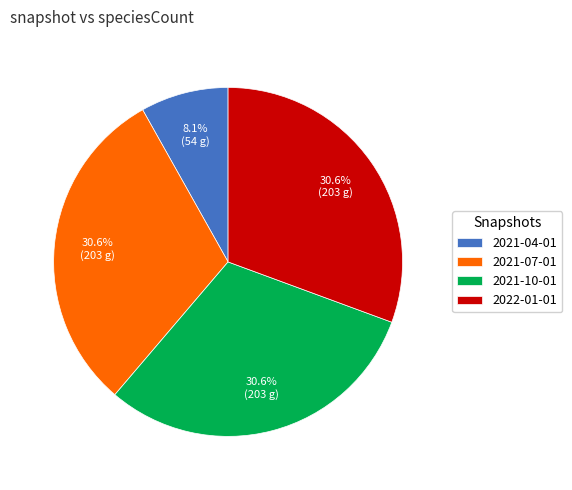

How many slices are in this pie chart?

4